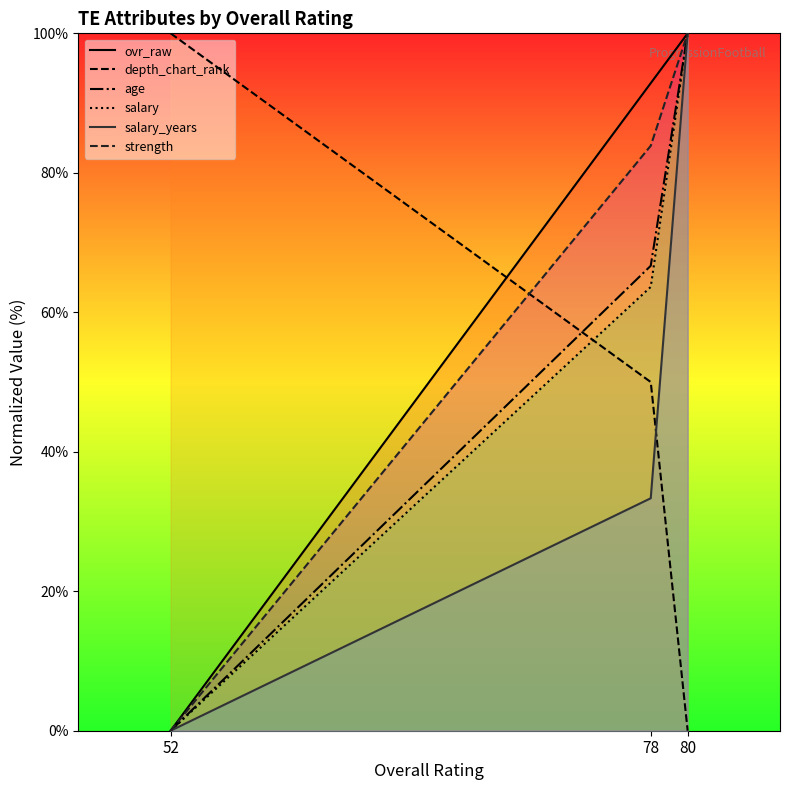

Is the value of strength at 78 greater than the value of salary at 52?

Yes